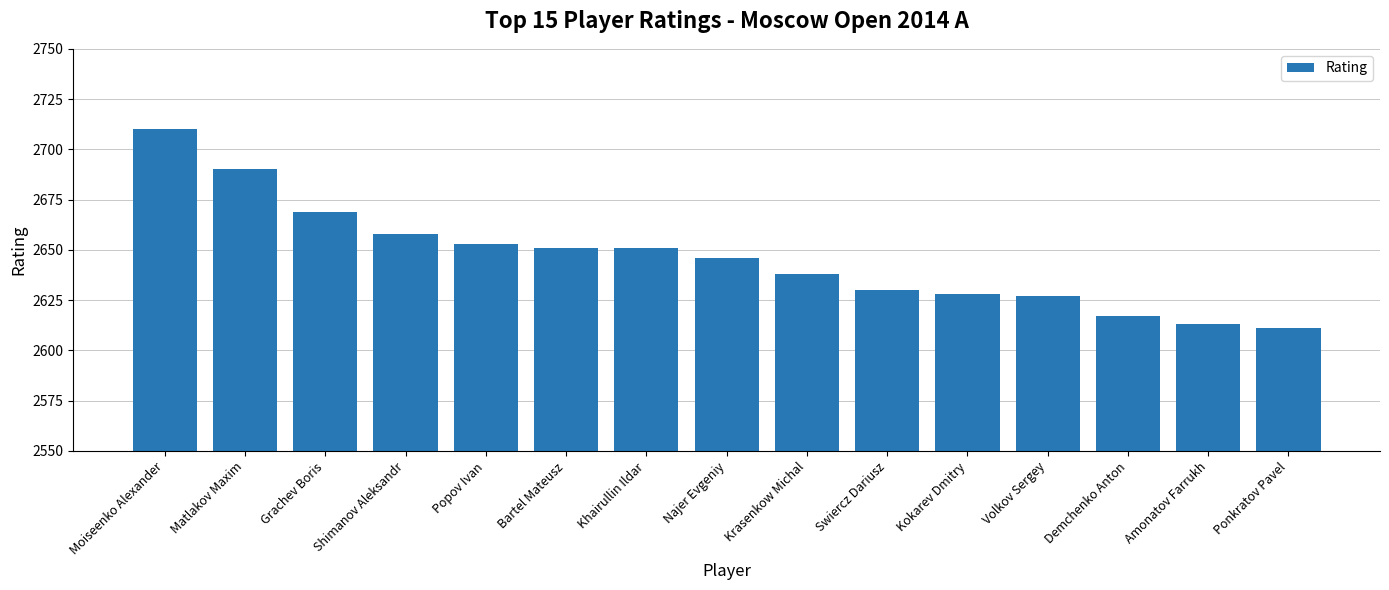

What is the difference between the values at Volkov Sergey and Swiercz Dariusz?

3